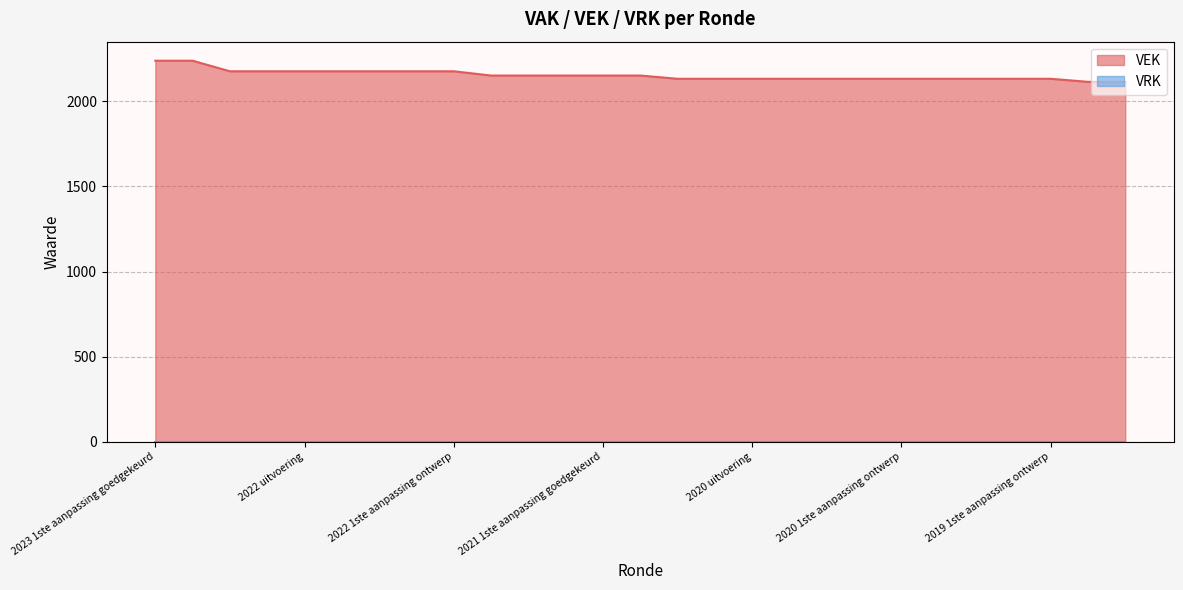

What is the approximate value at 2021 1ste aanpassing goedgekeurd?

2151